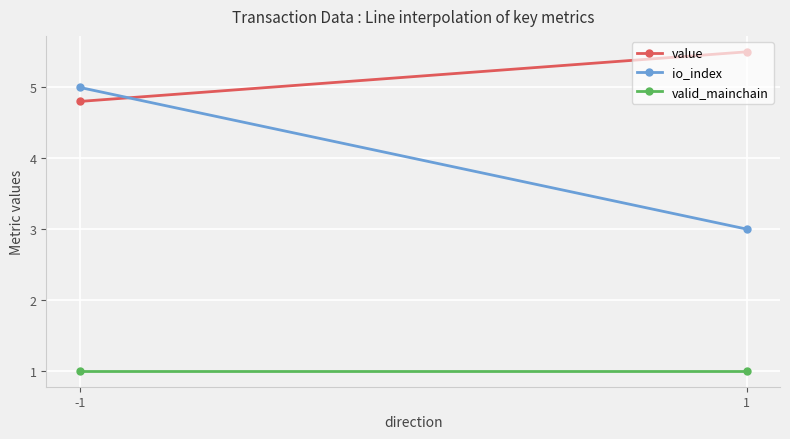

At how many categories does at least one series exceed 5?

1